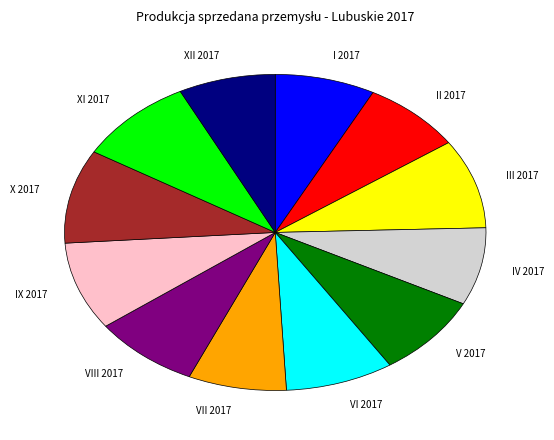

Approximately how many times larger is the value at XI 2017 compared to VII 2017?

1.2